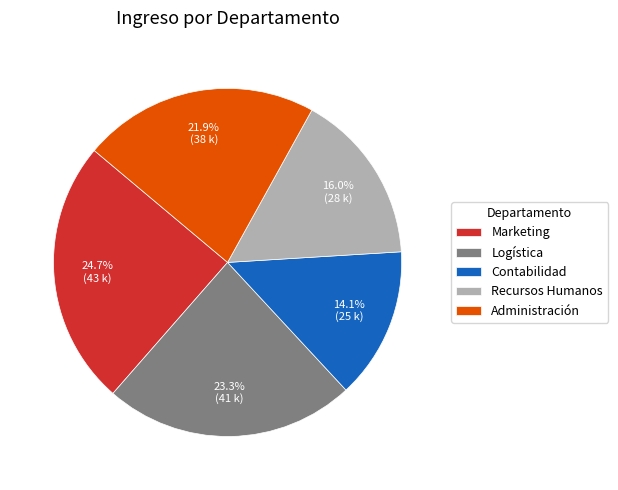

Which has a higher value, Contabilidad or Administración?

Administración